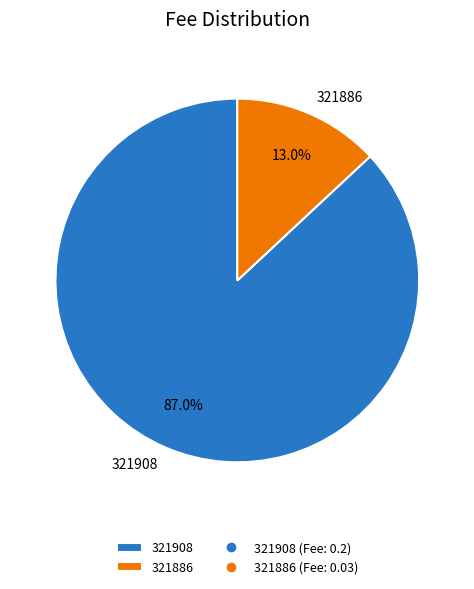

Do 321908 and 321886 together represent more than half of the pie?

Yes